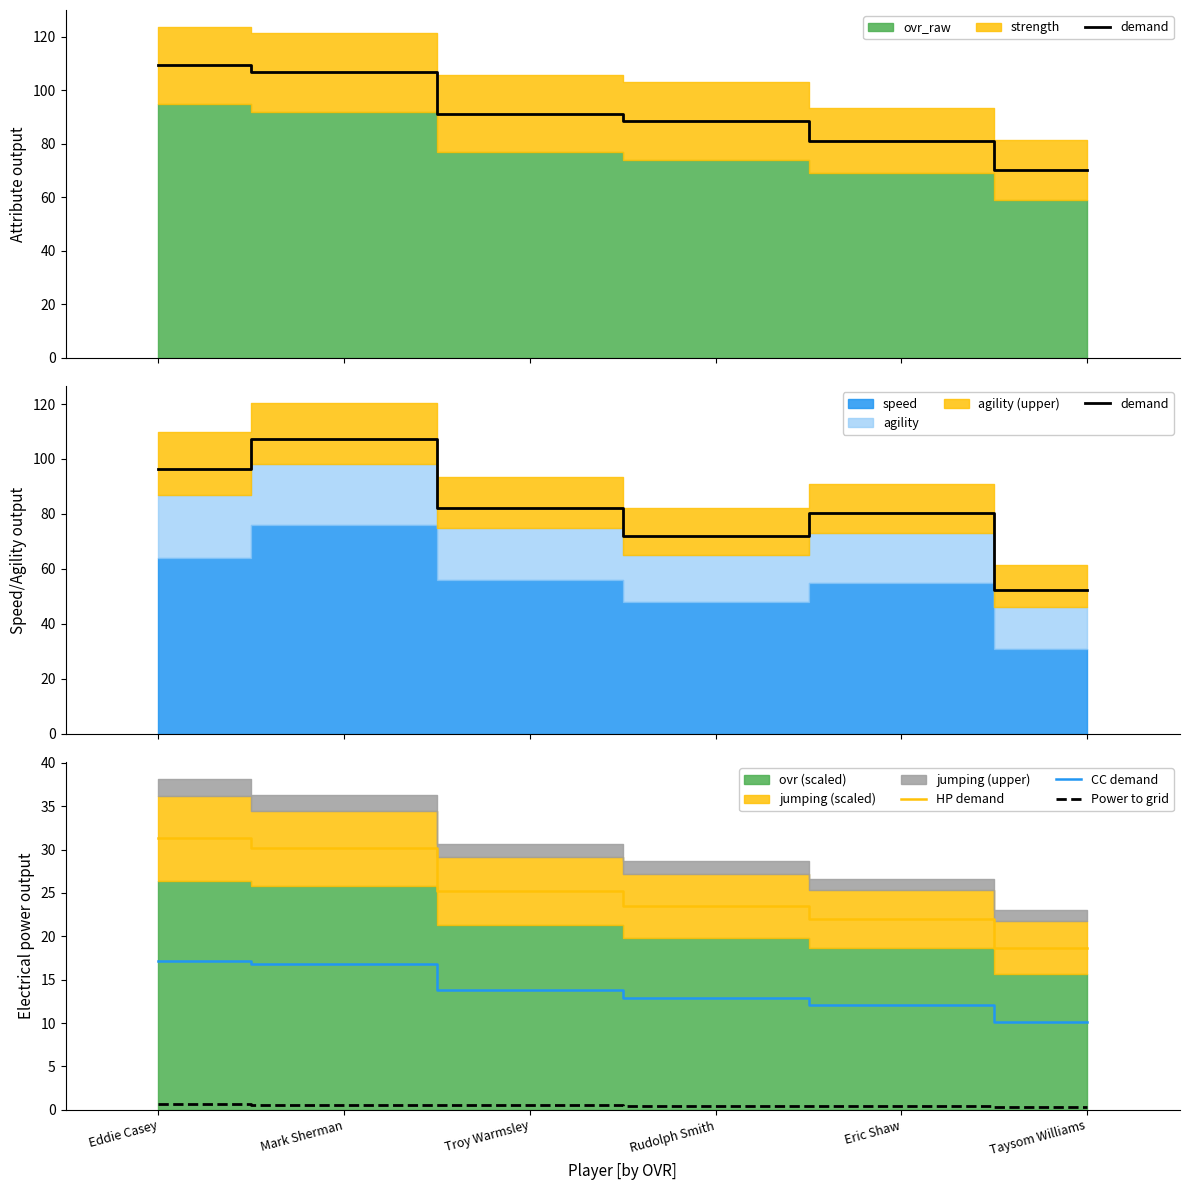

What is the average value of the Power to grid series?

0.5